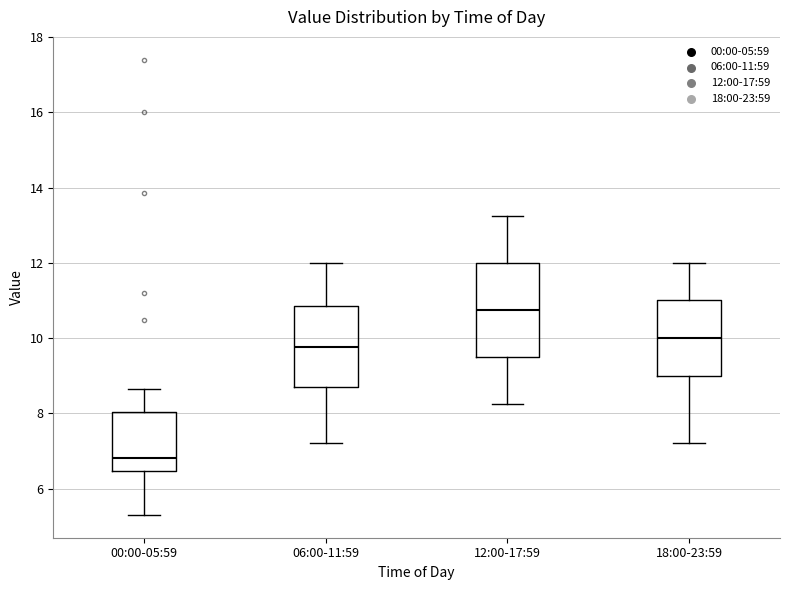

Which box's median line is the lowest?

00:00-05:59